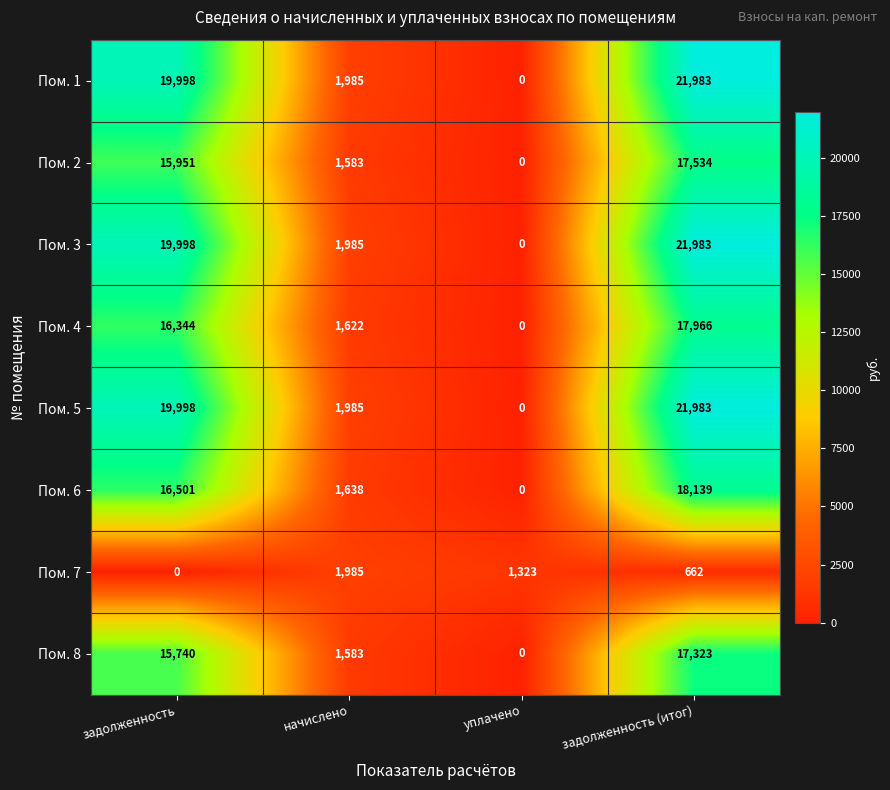

What is the spread (max minus min) of values at задолженность (итог)?

21321